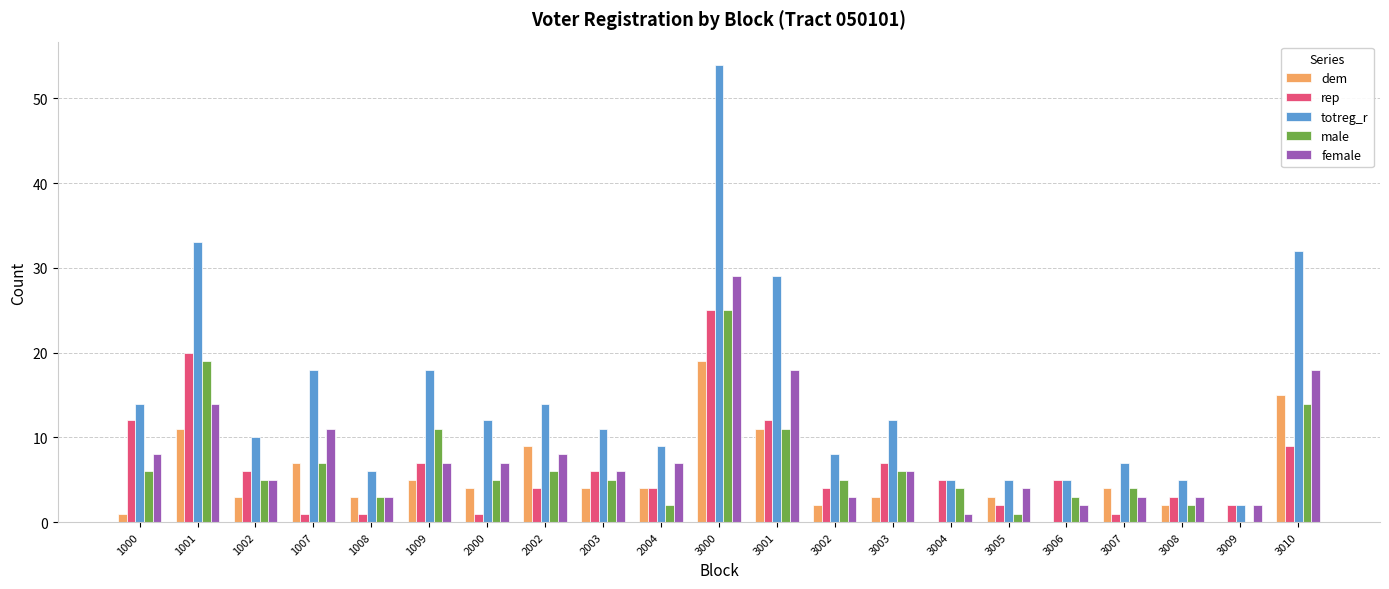

Does the chart contain stacked bars?

No